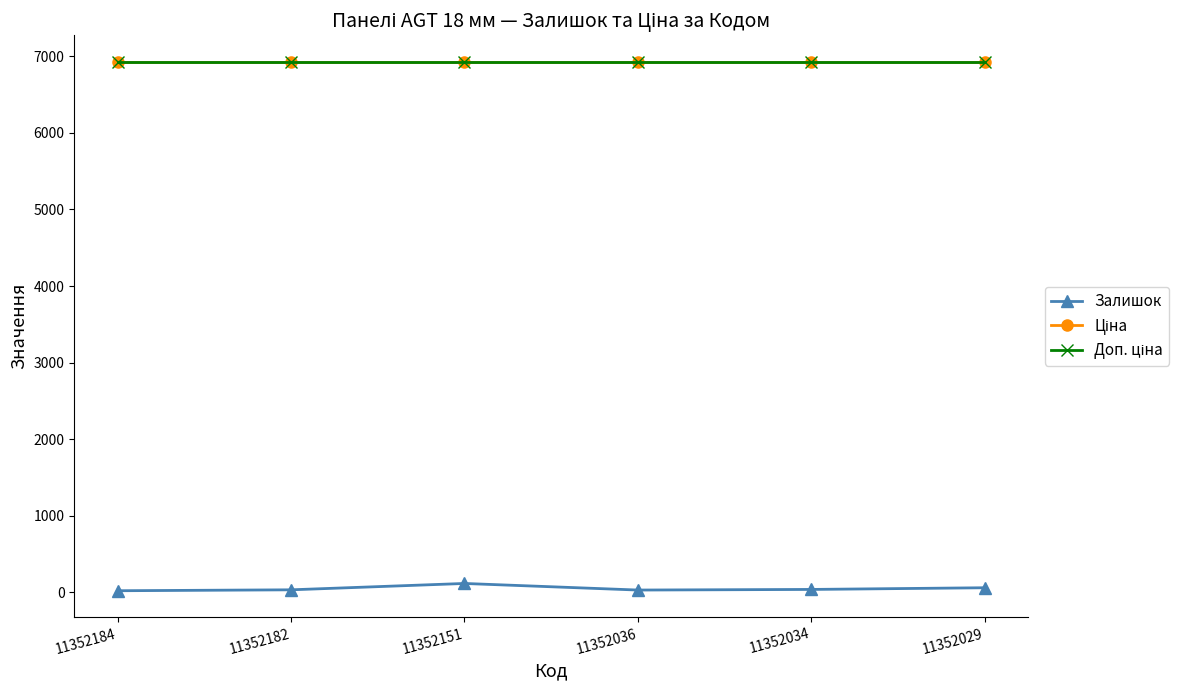

Is this an area chart (filled region under the line)?

No